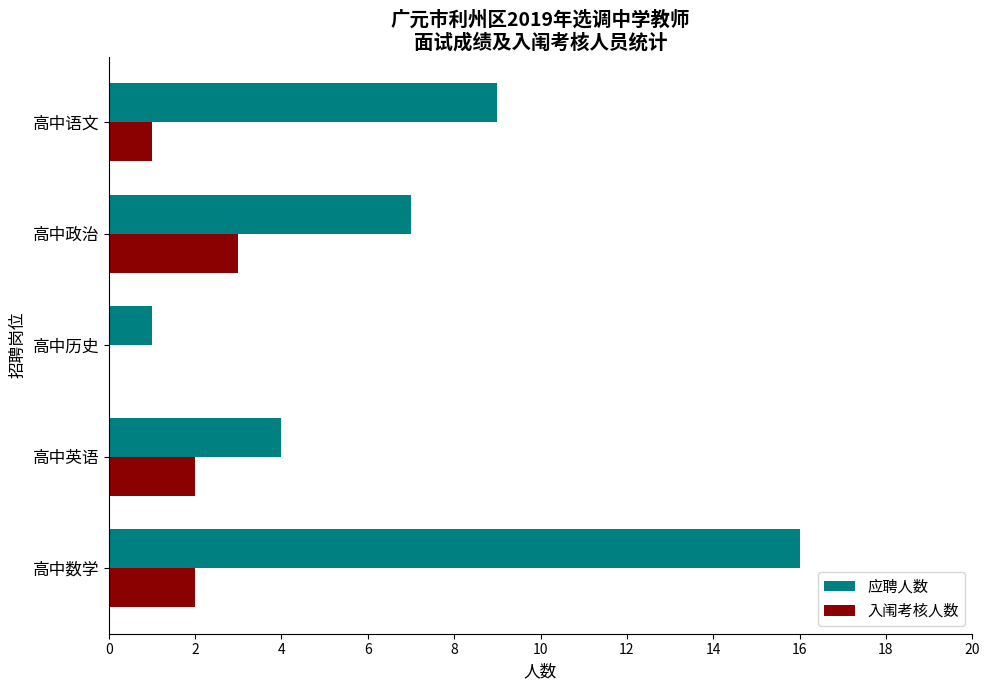

What is the sum of the 应聘人数 values at 高中政治 and 高中数学?

23